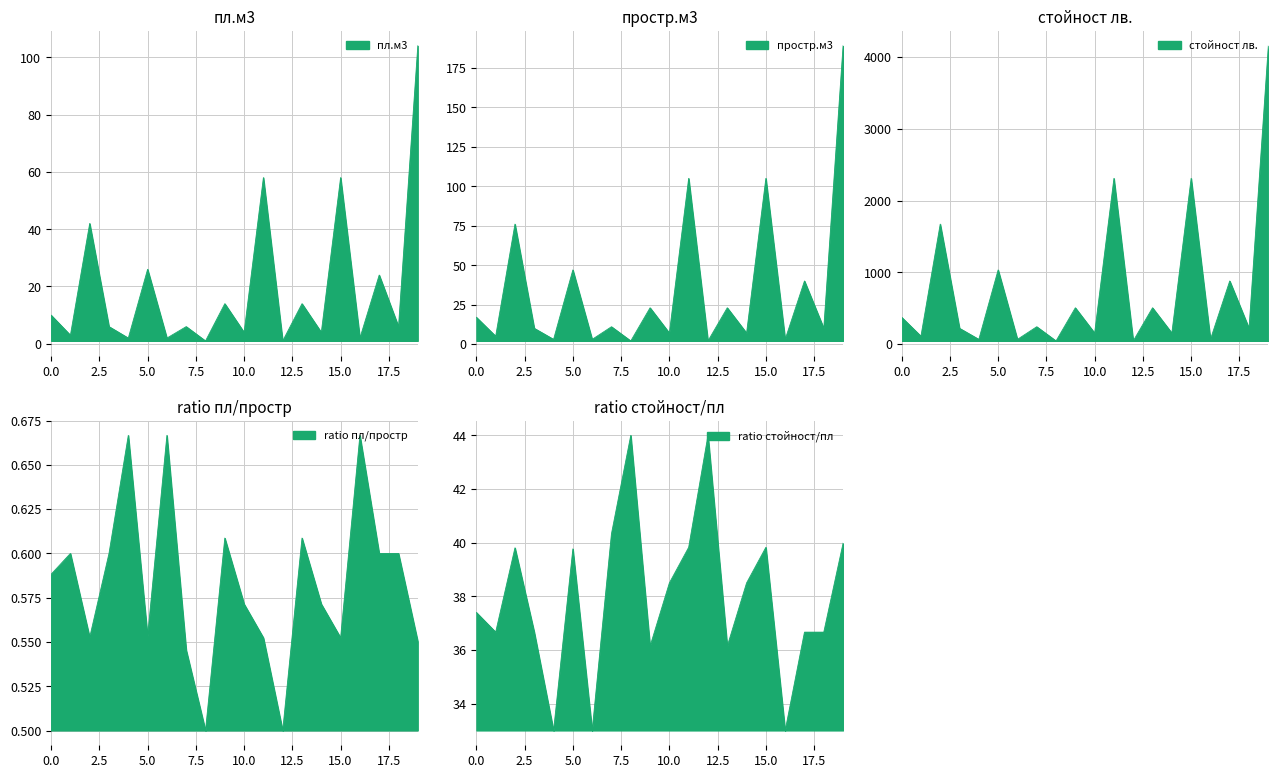

True or false: Прогнозно количество дървесина простр.м3 has more than 0 interior local peaks.

True